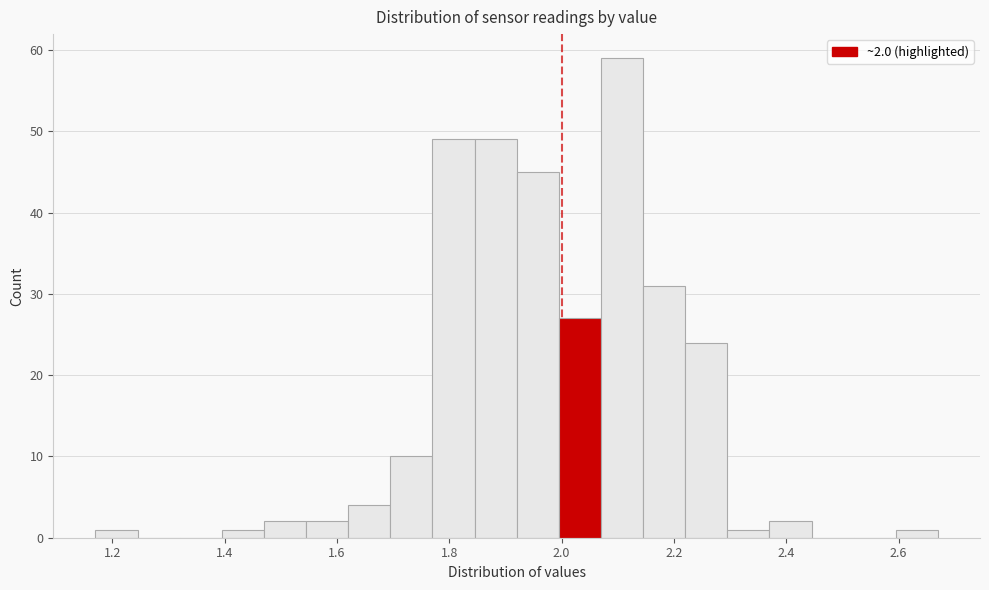

Read against the x-axis, roughly where is the centre of the tallest bar?

2.10